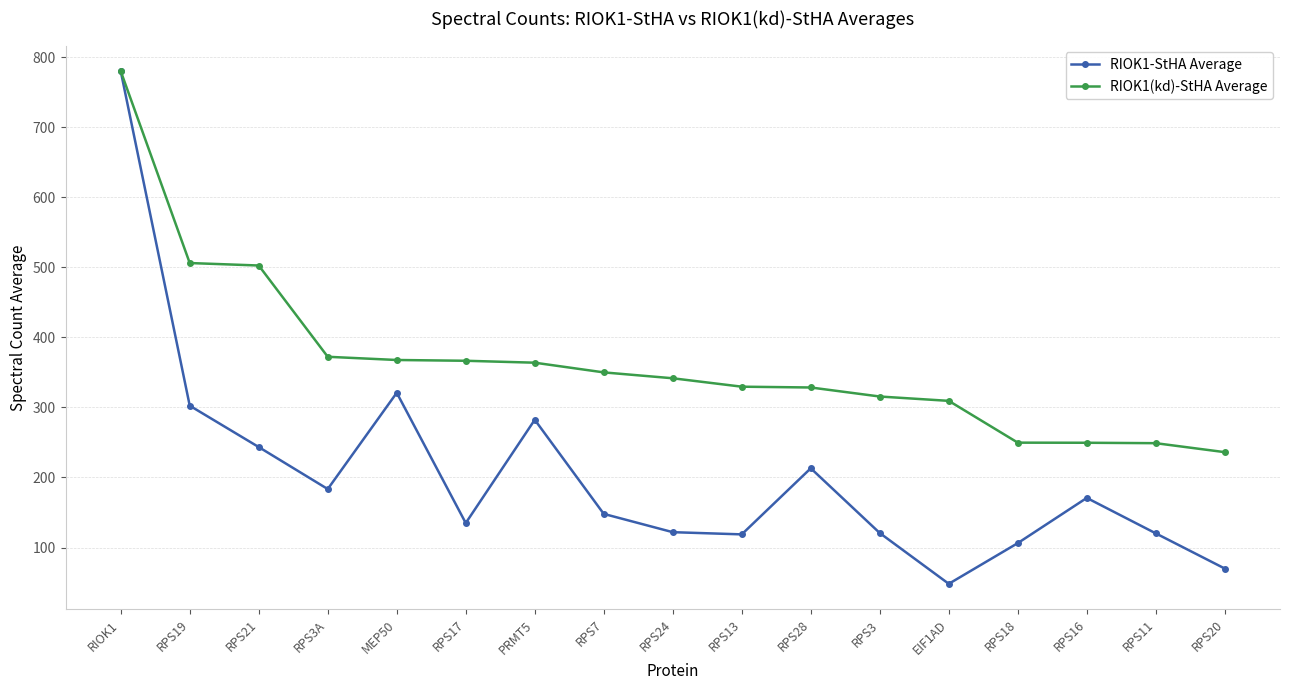

What is the total value across all series at RPS20?

306.2